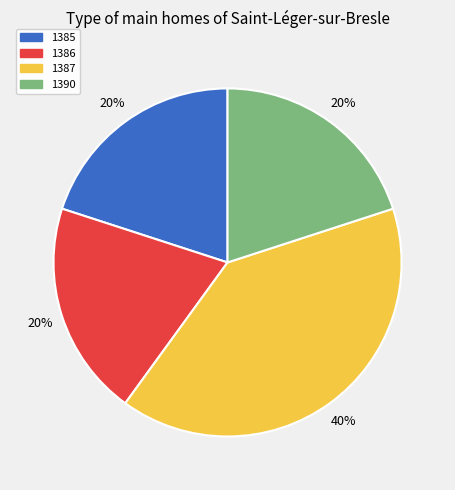

Which category has the biggest portion of the pie?

1387